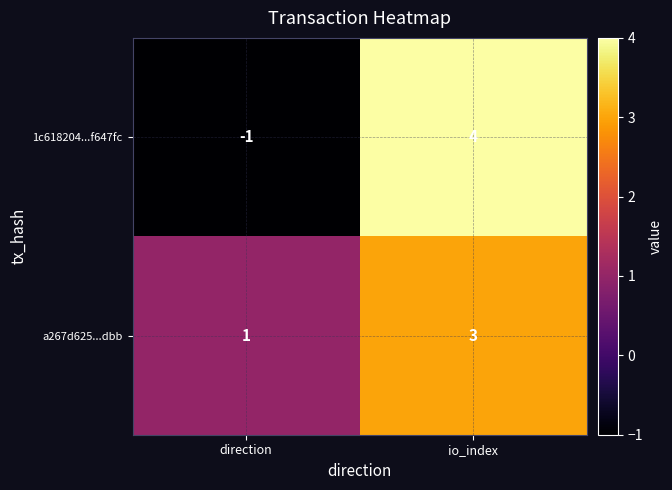

Which series has the widest spread of values?

1c618204...f647fc